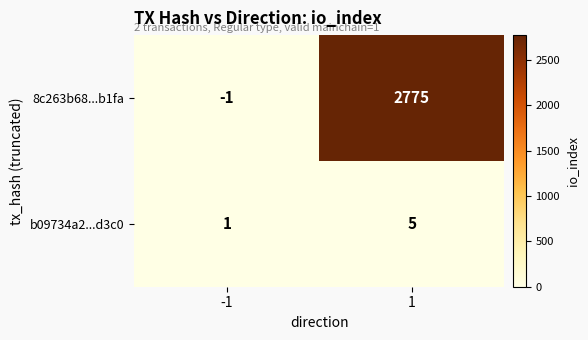

Which label corresponds to the smallest value in the chart?

-1